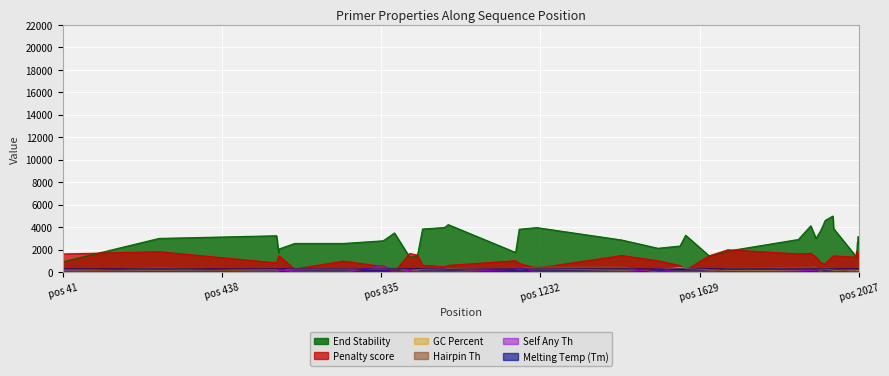

What is the spread (max minus min) of values at 1963?

3869.9